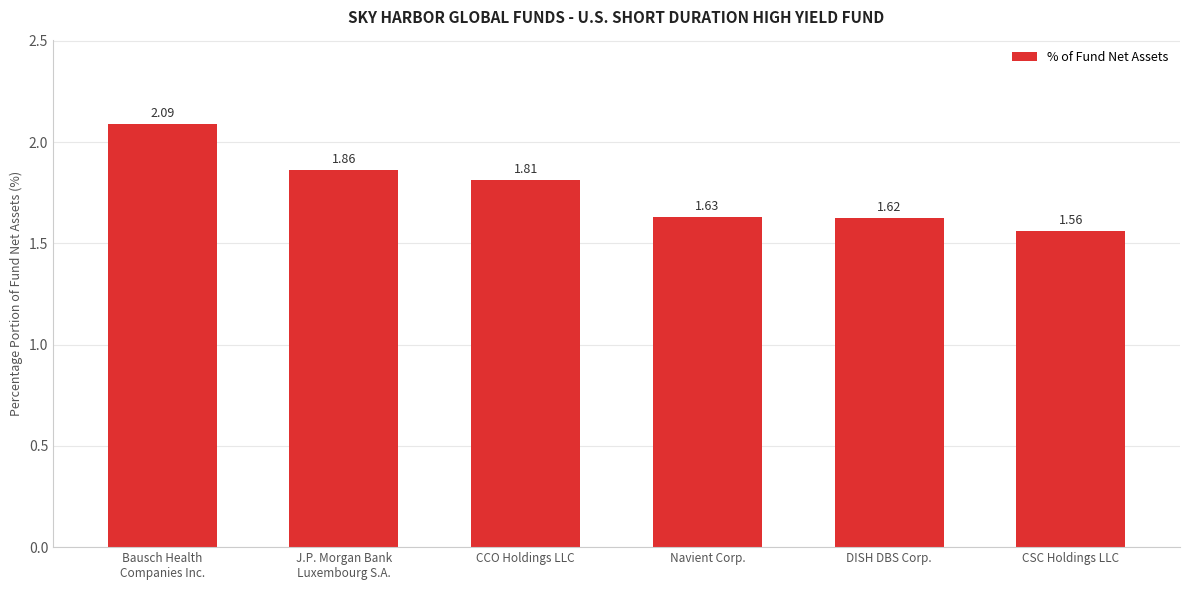

The chart shows a value of 2.2 at DISH DBS Corp.. True or false?

False